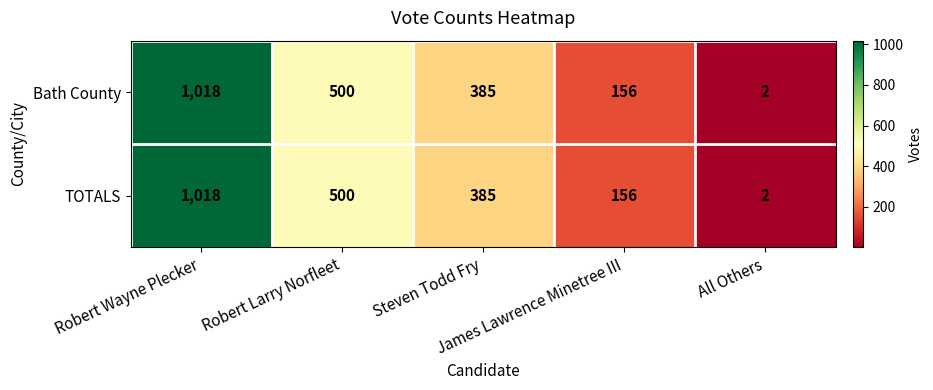

What is the maximum value for TOTALS?

1018